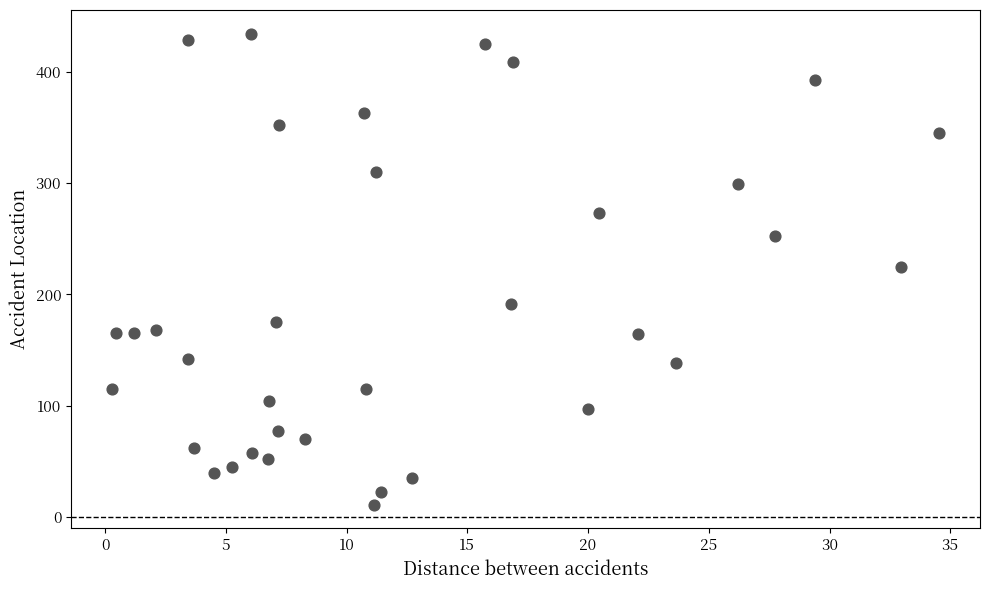

What is the range of X values (max minus min)?

34.2